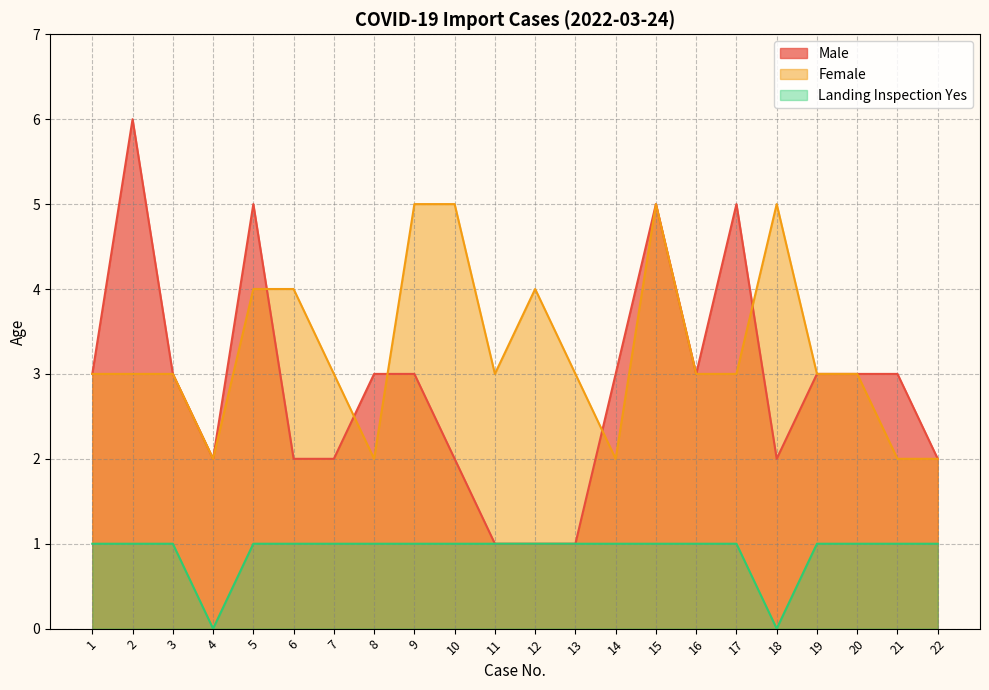

How many interior local peaks does the Female series have?

3